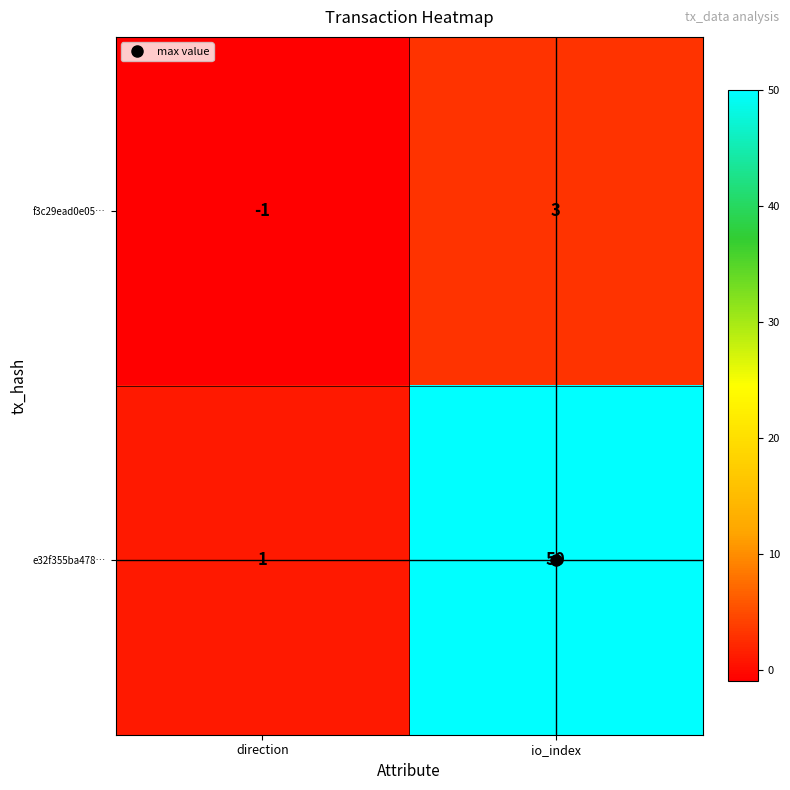

Which series has the largest total across all categories?

e32f355ba478…